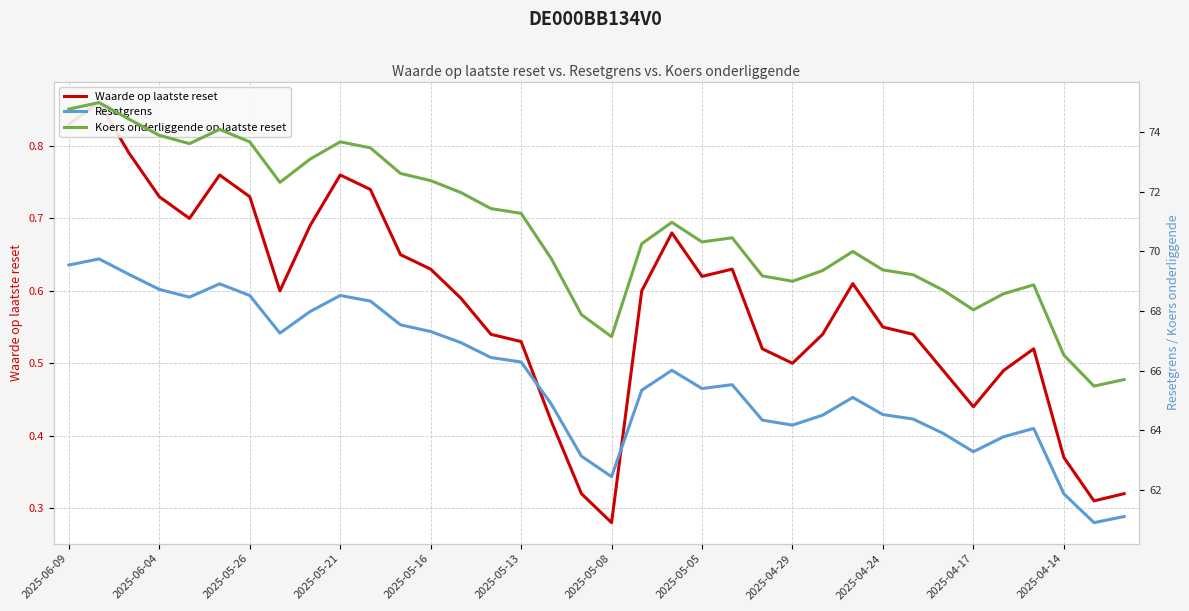

Rank the series at 32 from highest to lowest value.

Koers onderliggende op laatste reset, Resetgrens, Waarde op laatste reset